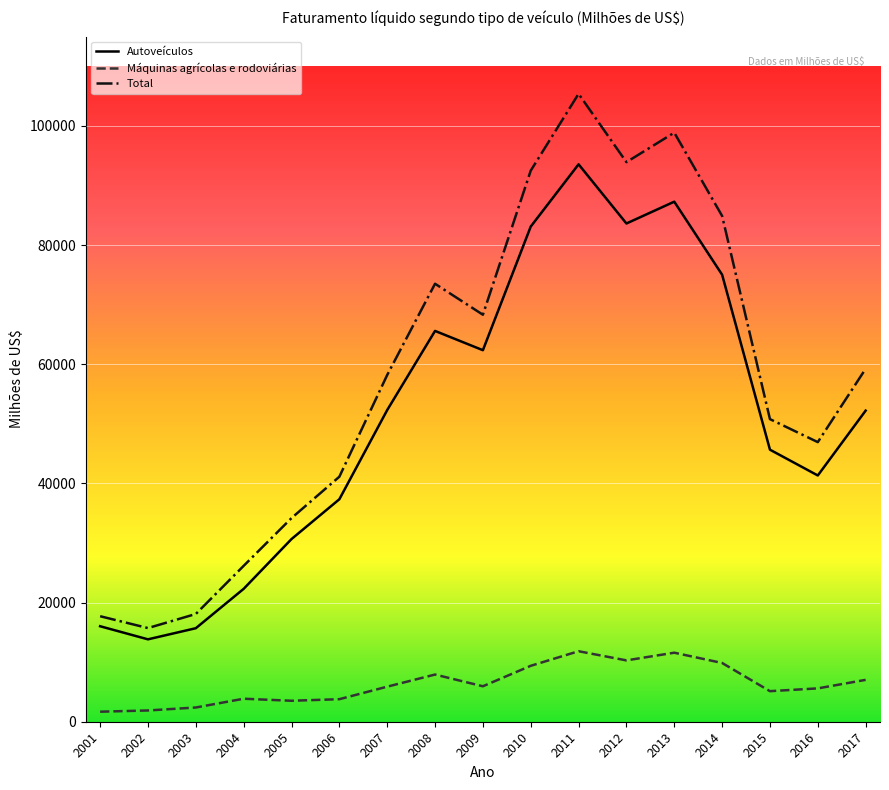

What is the spread (max minus min) of values at 2002?

13831